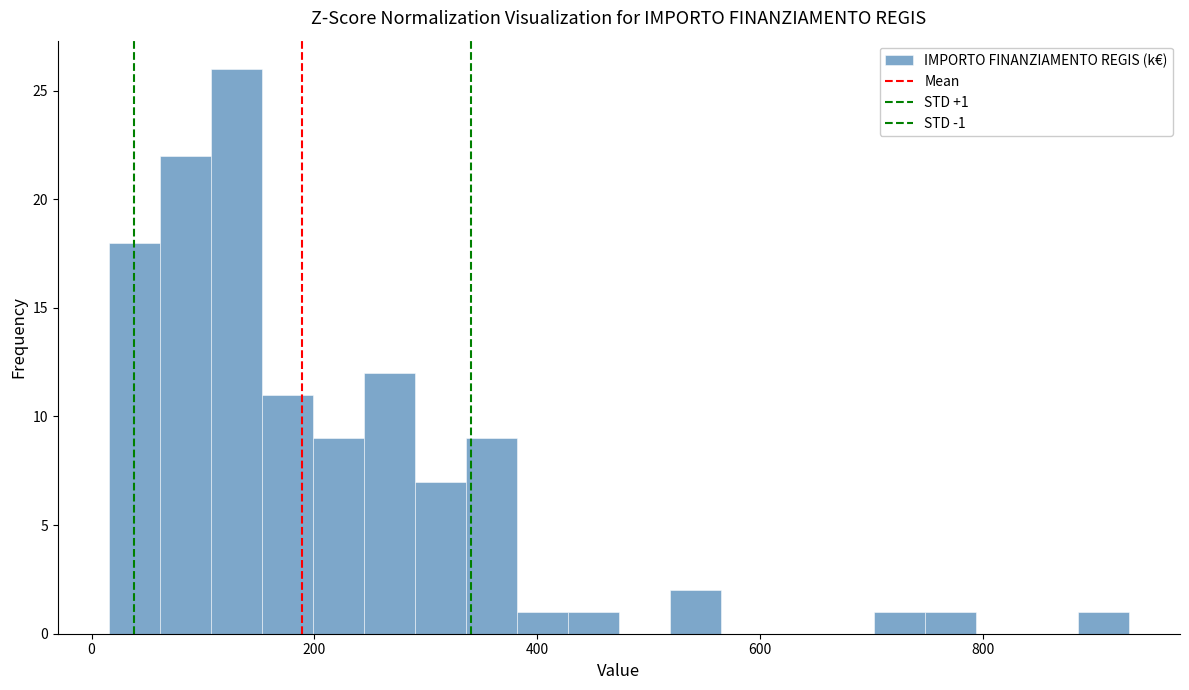

Read against the x-axis, roughly where is the centre of the tallest bar?

120